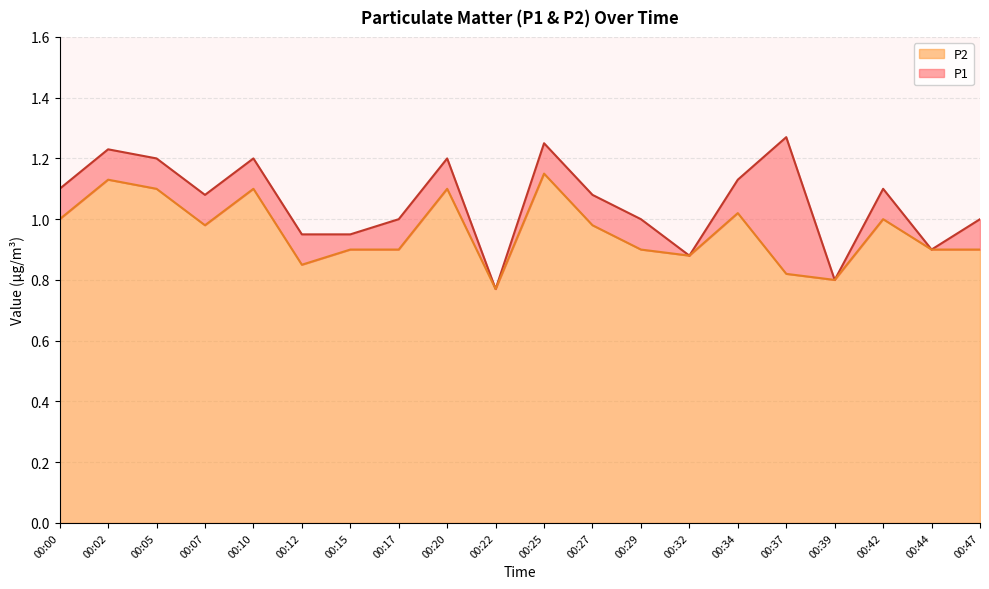

Does the chart display data point markers on the line(s)?

No